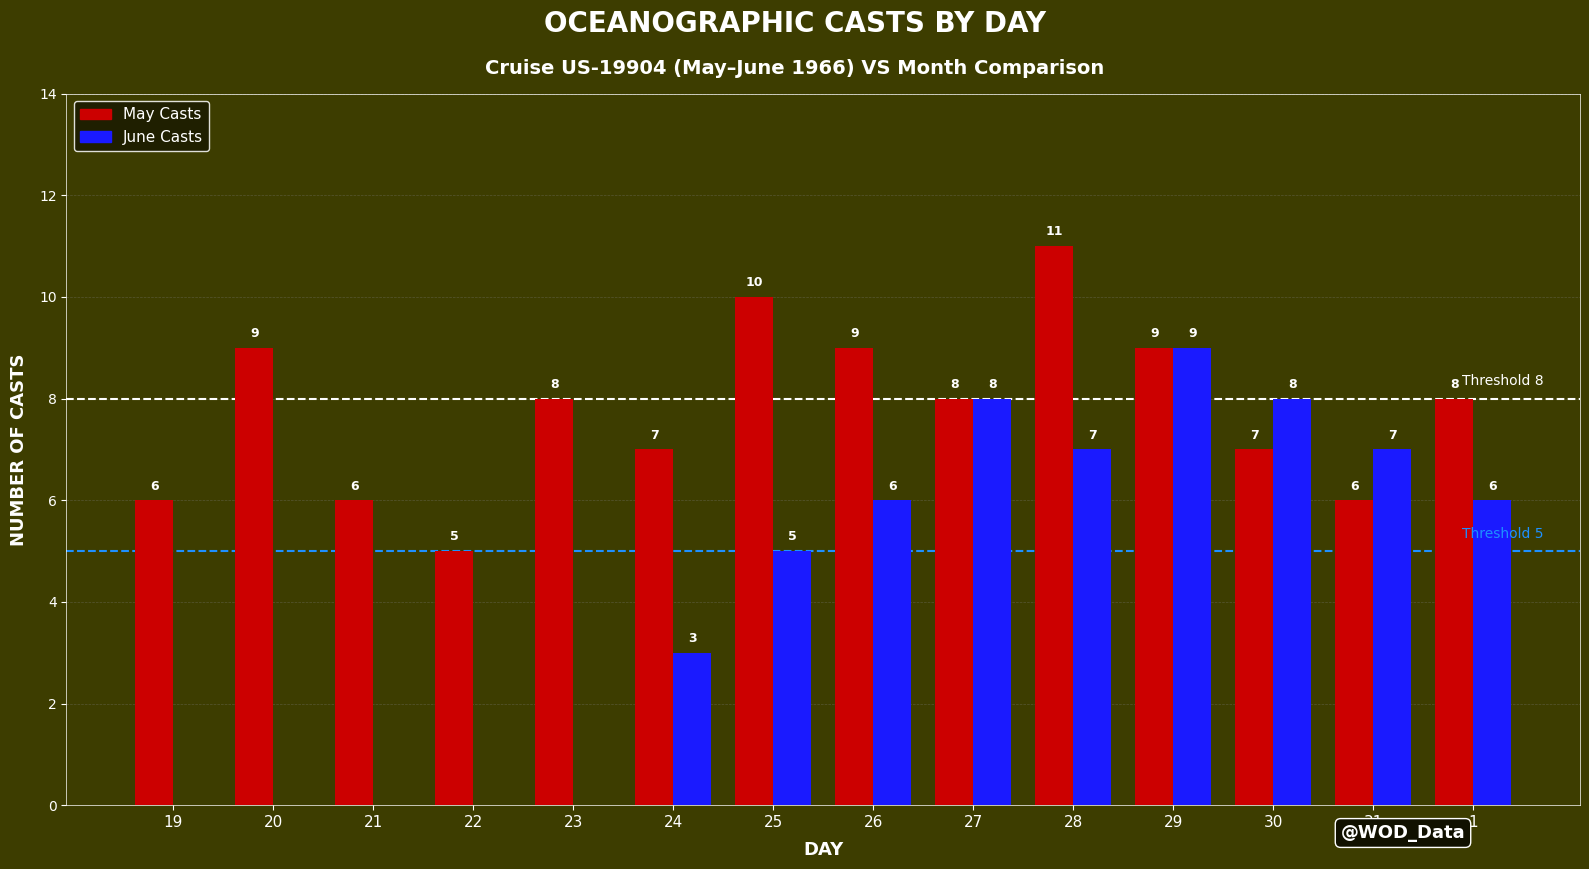

What is the sum of all June Casts values?

59